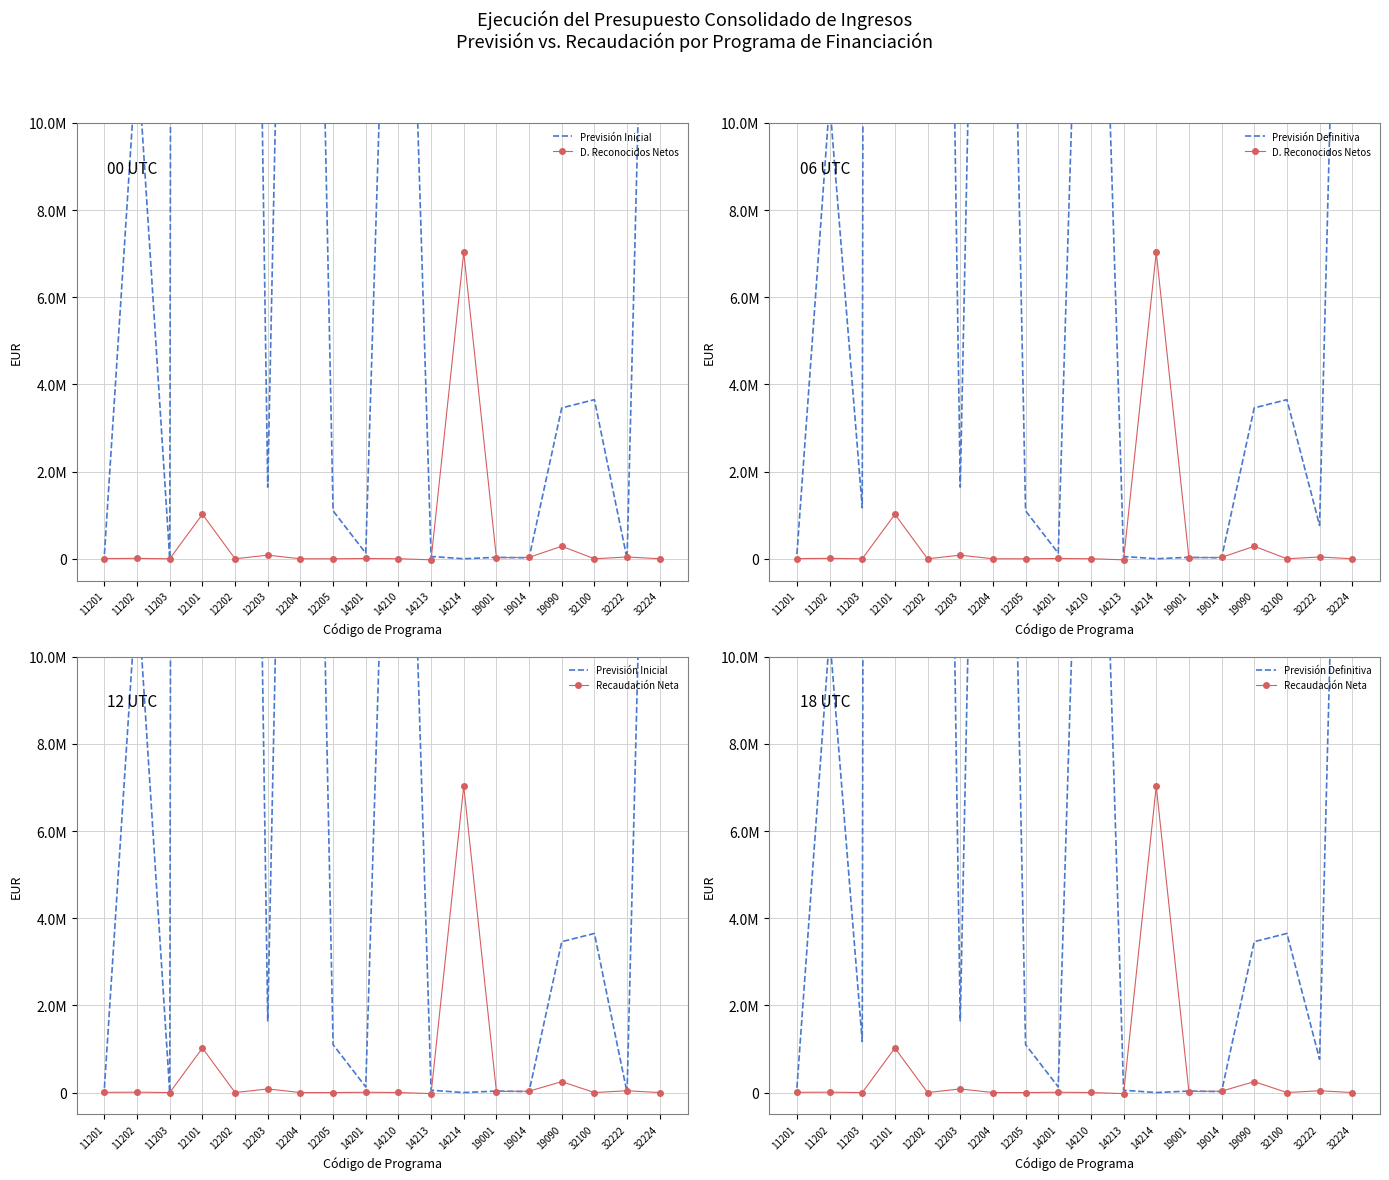

Between which two adjacent categories do Recaudación Neta and Previsión Inicial first intersect?

14213 and 14214